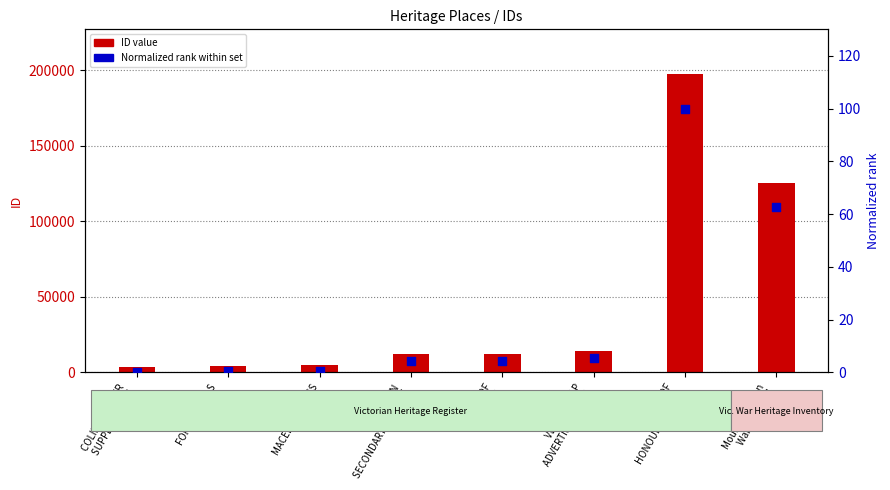

What is the total value across all series at COLIBAN WATER
SUPPLY SYSTEM?

3784.0